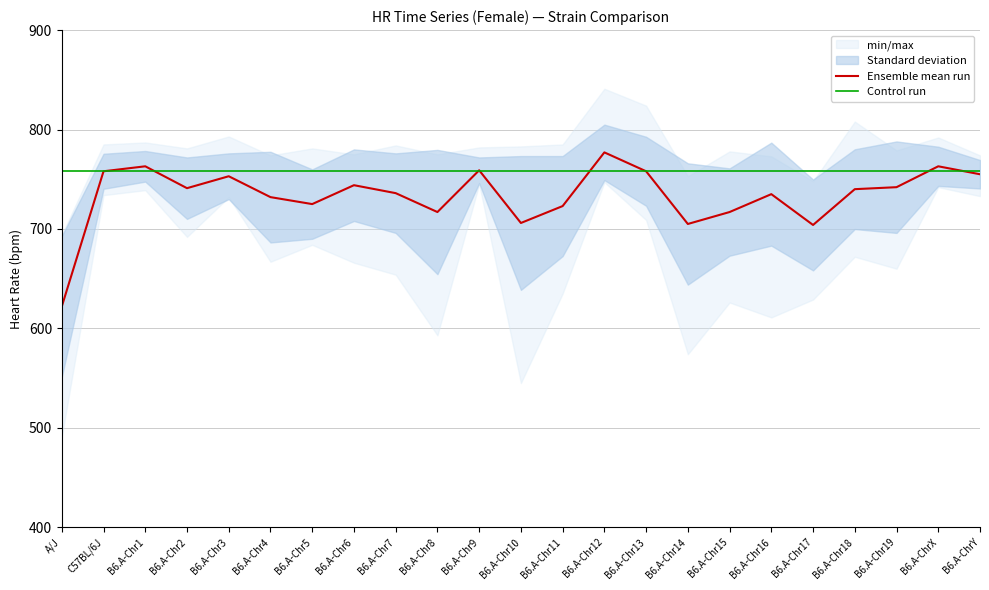

What is the difference between the Ensemble mean run values at C57BL/6J and B6.A-Chr6?

14